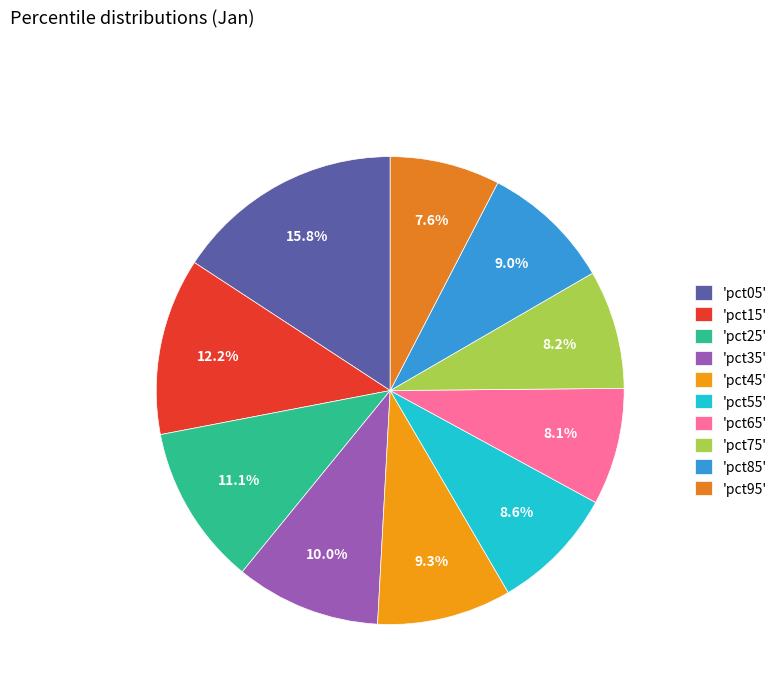

To the nearest percent, what is the average slice percentage?

10%